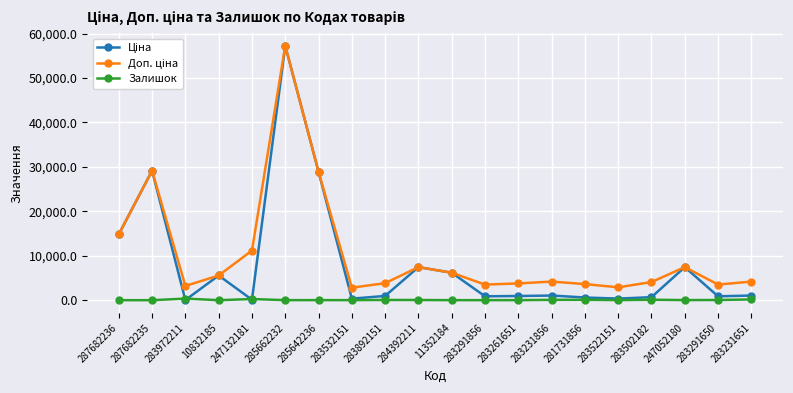

What is the difference between the second highest and minimum values in the Залишок series?

260.0